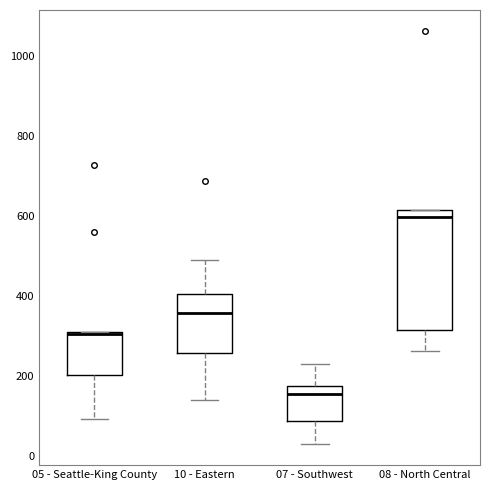

Where does the lower whisker of the box for 10 - Eastern end on the y-axis? The values are not printed on the chart, so give them approximately, as read against the axis.

140